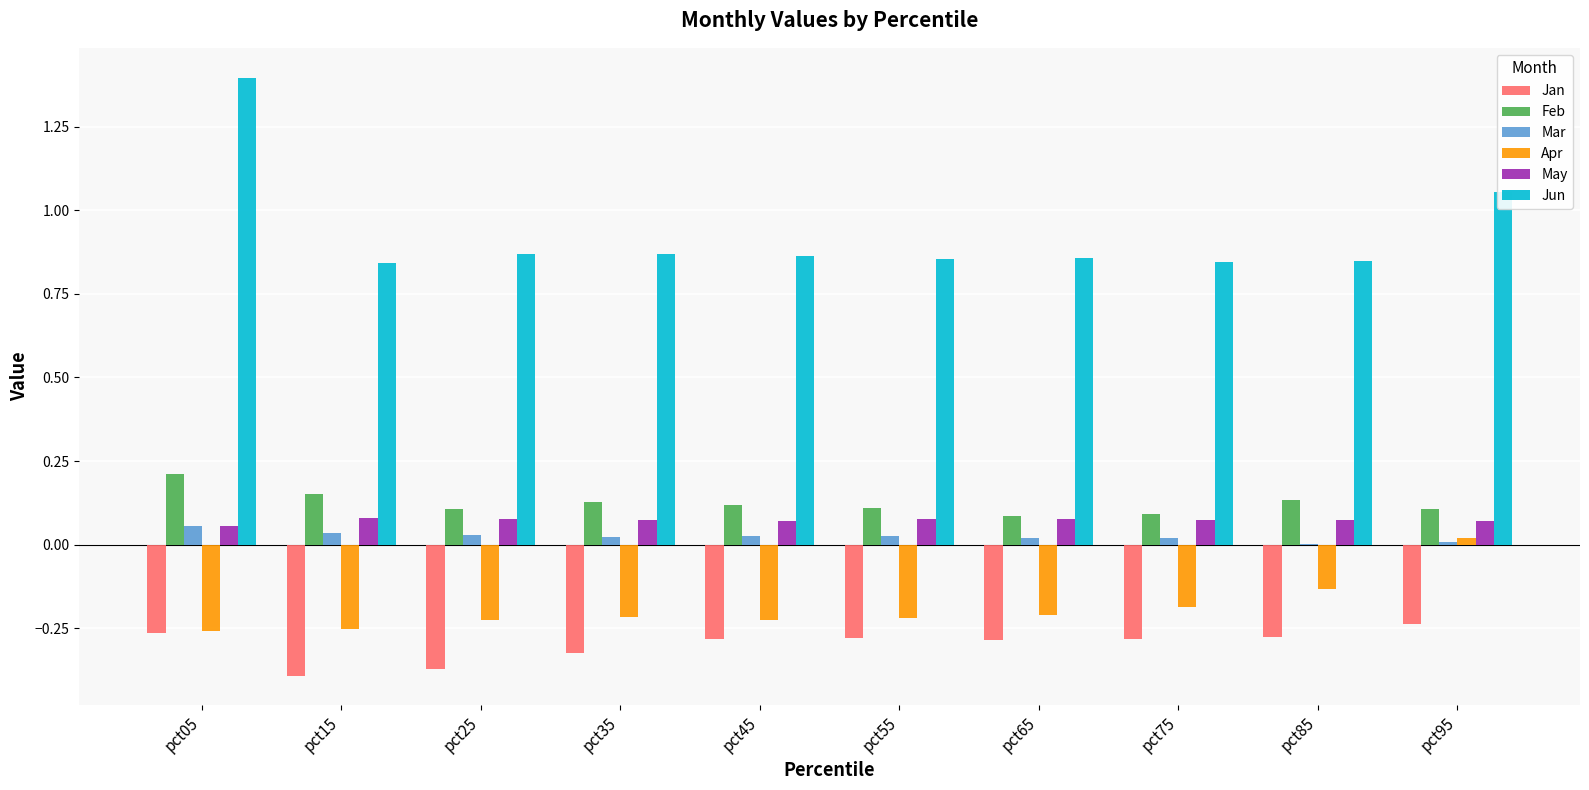

Which series has the largest total across all categories?

Jun